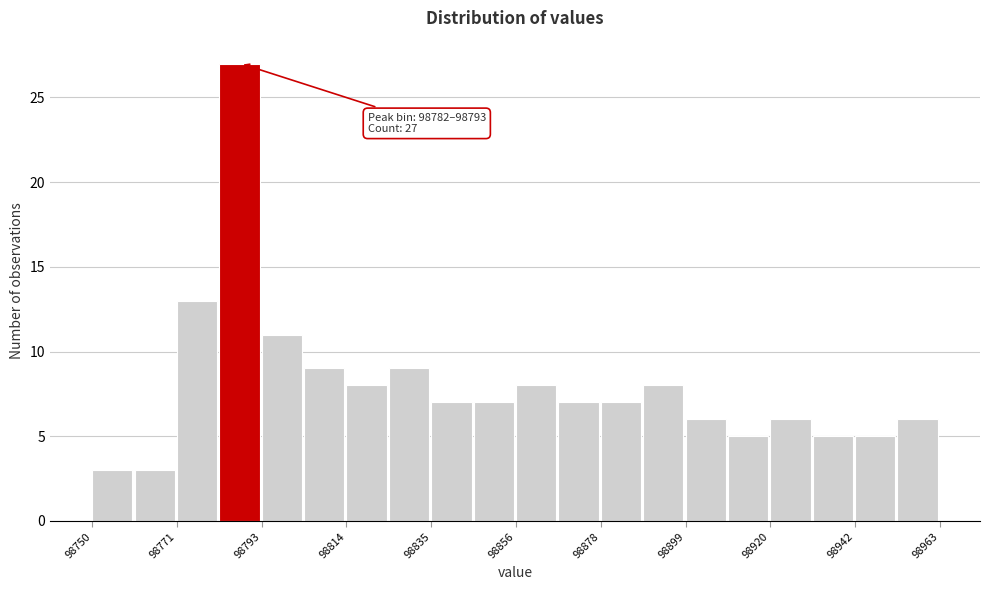

Around what value on the x-axis is the tallest bar? Give the approximate position of its centre, as read against the axis.

98785